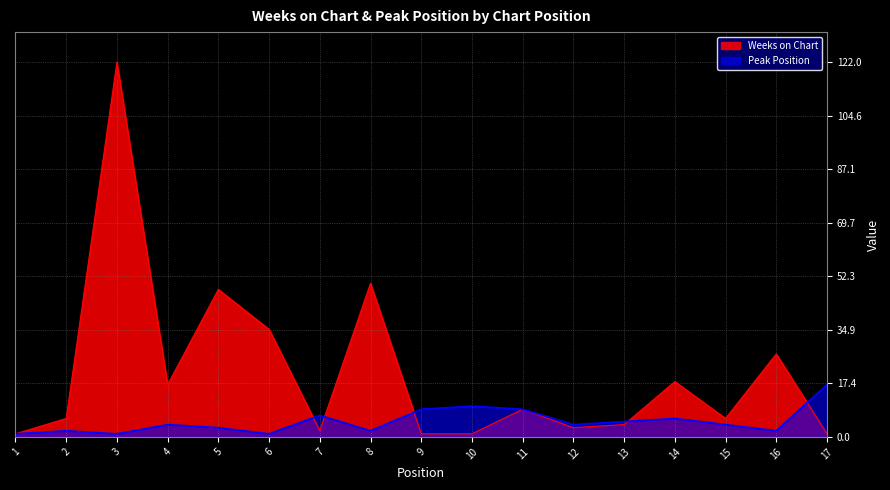

How many values in the Peak Position series exceed 4?

7